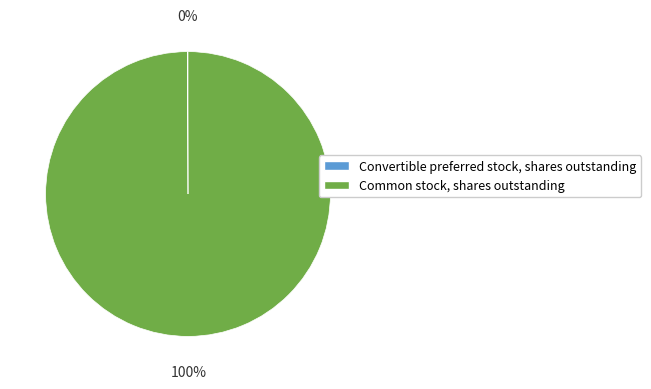

What is the largest slice in the pie chart?

Common stock, shares outstanding